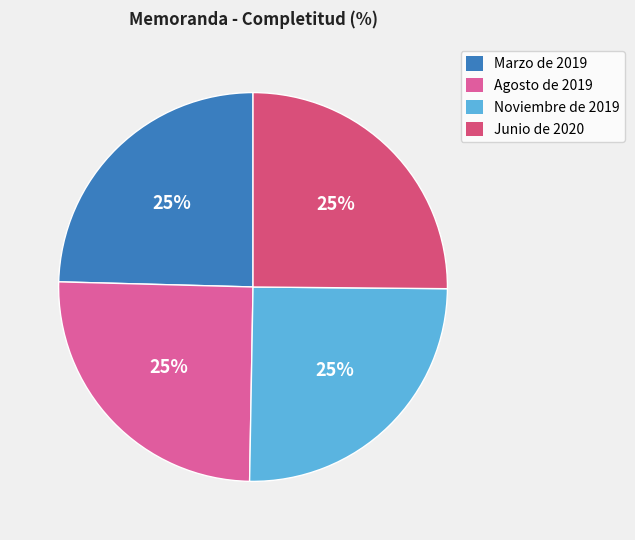

To the nearest percent, what is the combined percentage of Junio de 2020 and Noviembre de 2019?

50%